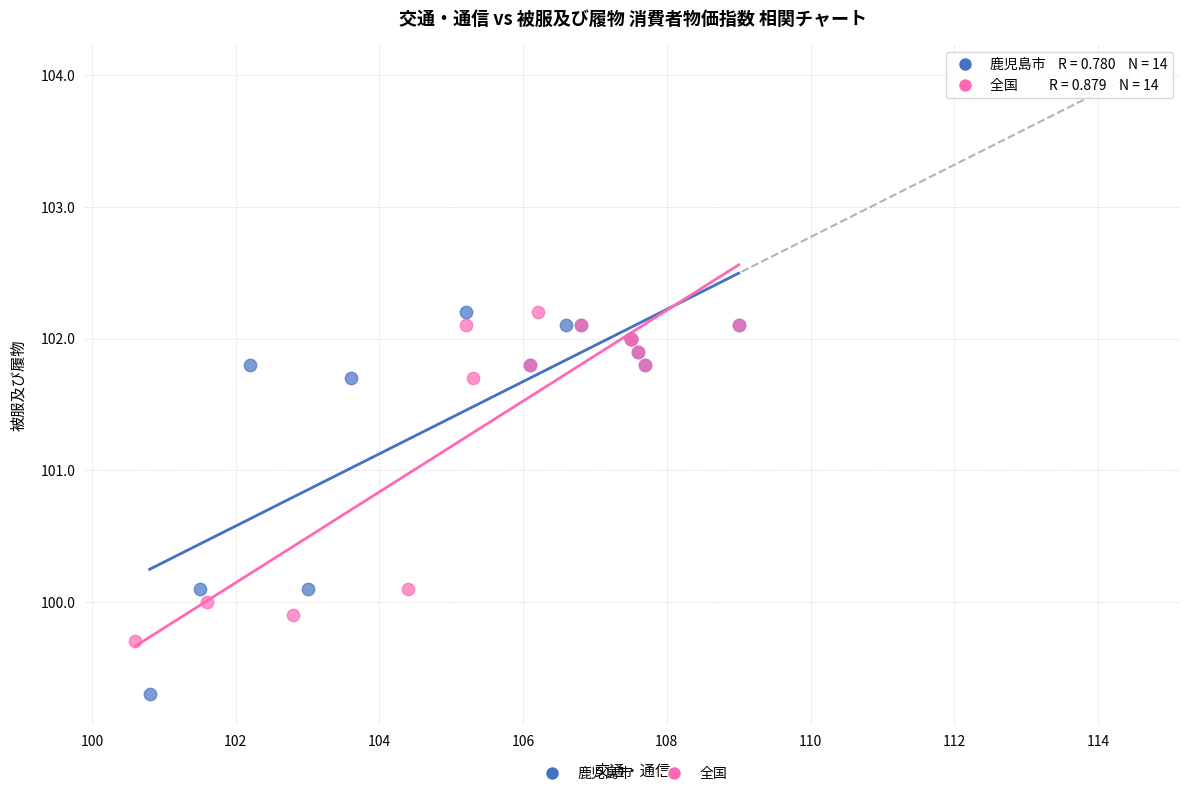

Which series has the widest spread of Y values?

鹿児島市